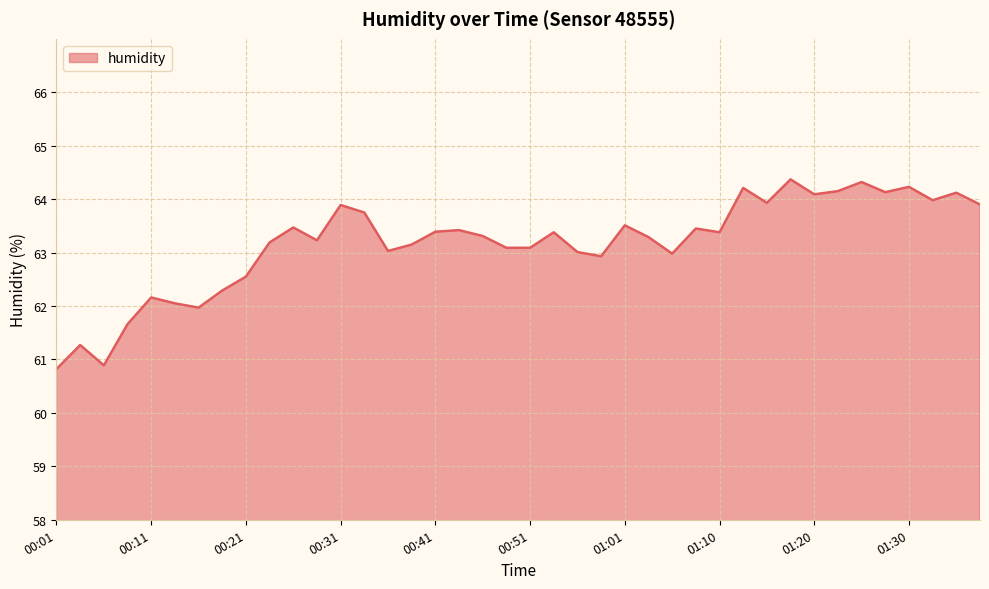

True or false: there are more than 1 points higher than both neighbors.

True